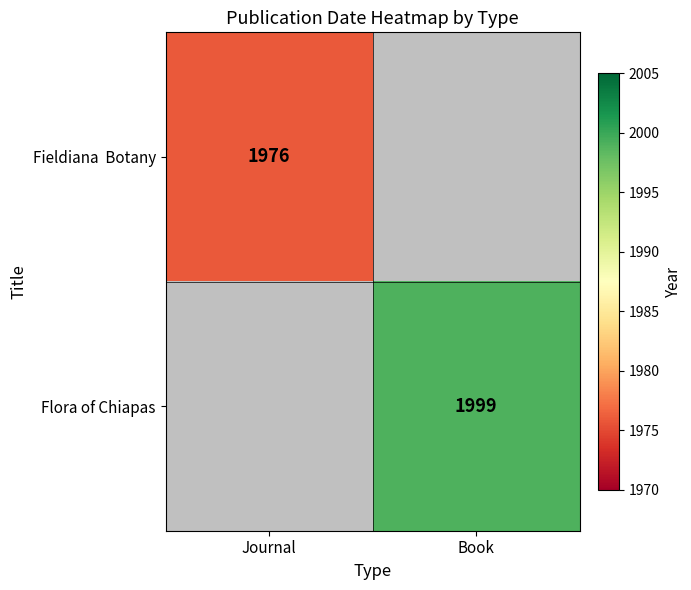

The Flora of Chiapas series shows 1999 at Book. True or false?

True